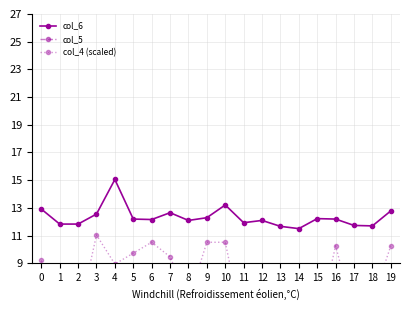

What is the average value of the col_5 series?

5.2